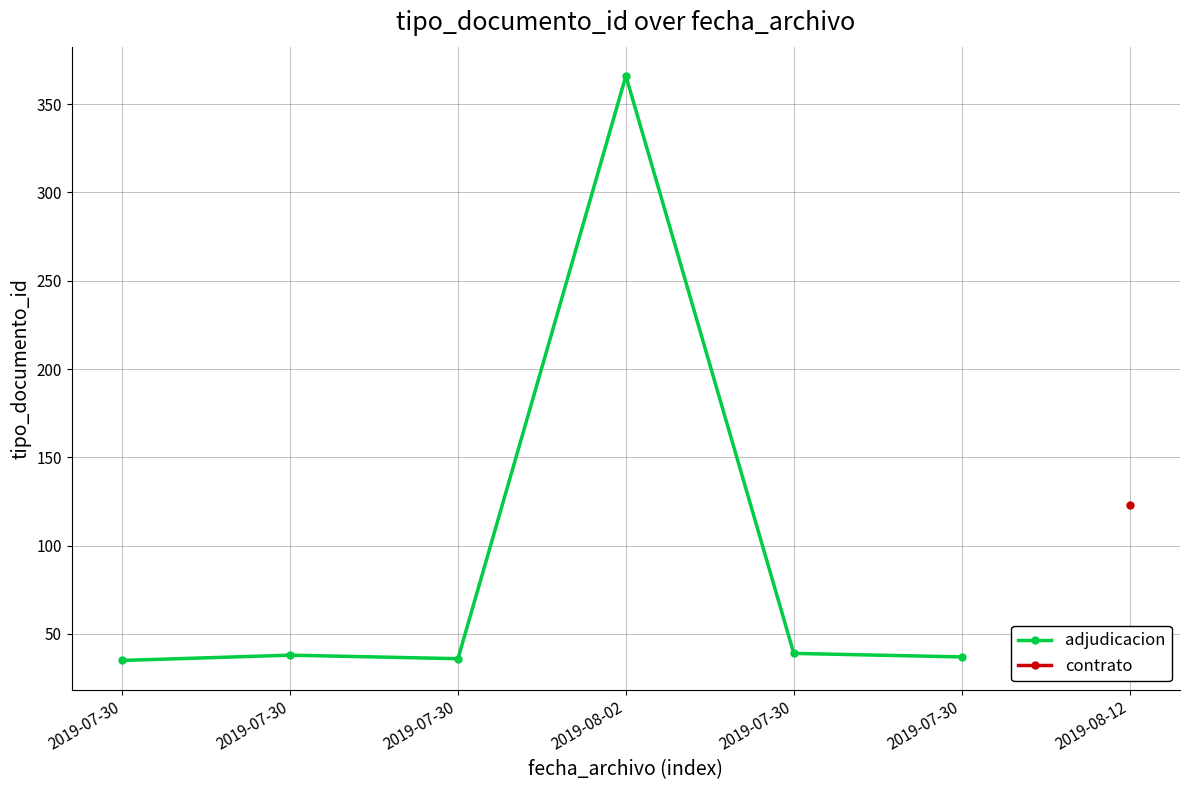

What is the difference between the second highest and minimum values?

4